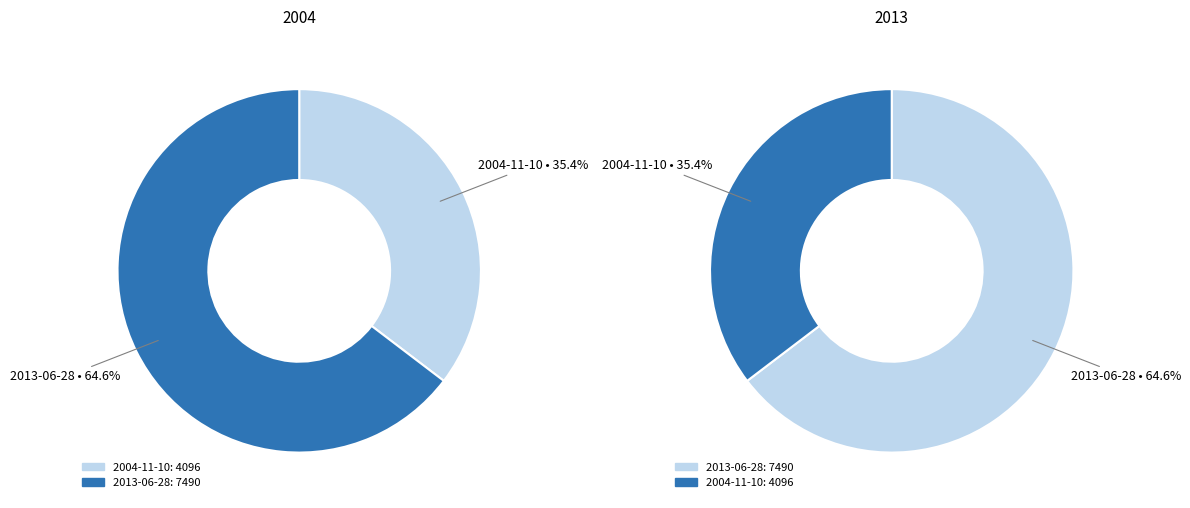

To the nearest percent, what is the difference between the largest and smallest slice percentages?

29%